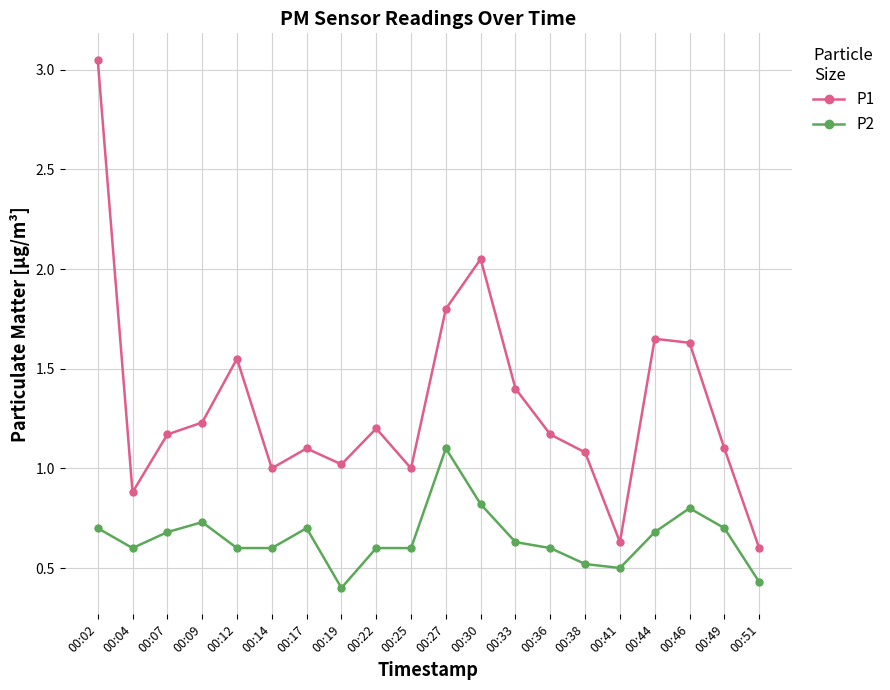

Is this an area chart (filled region under the line)?

No